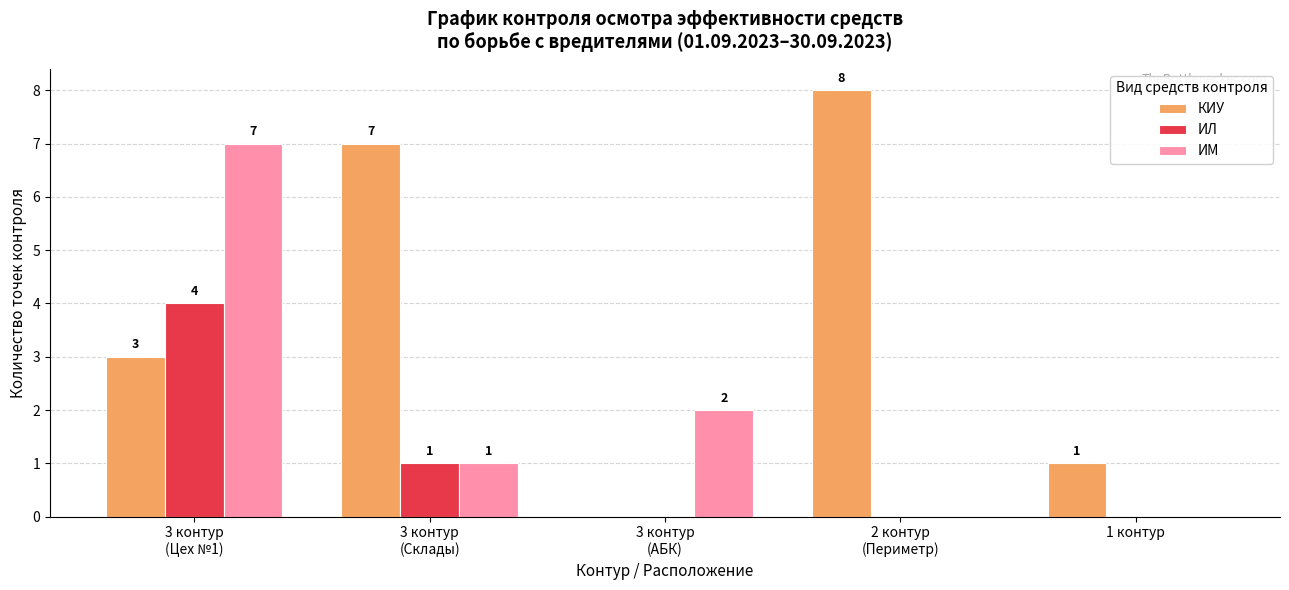

Reading right to left, transcribe all the data shown in this chart.

КИУ: 1 контур=1	2 контур
(Периметр)=8	3 контур
(АБК)=0	3 контур
(Склады)=7	3 контур
(Цех №1)=3
ИЛ: 1 контур=0	2 контур
(Периметр)=0	3 контур
(АБК)=0	3 контур
(Склады)=1	3 контур
(Цех №1)=4
ИМ: 1 контур=0	2 контур
(Периметр)=0	3 контур
(АБК)=2	3 контур
(Склады)=1	3 контур
(Цех №1)=7